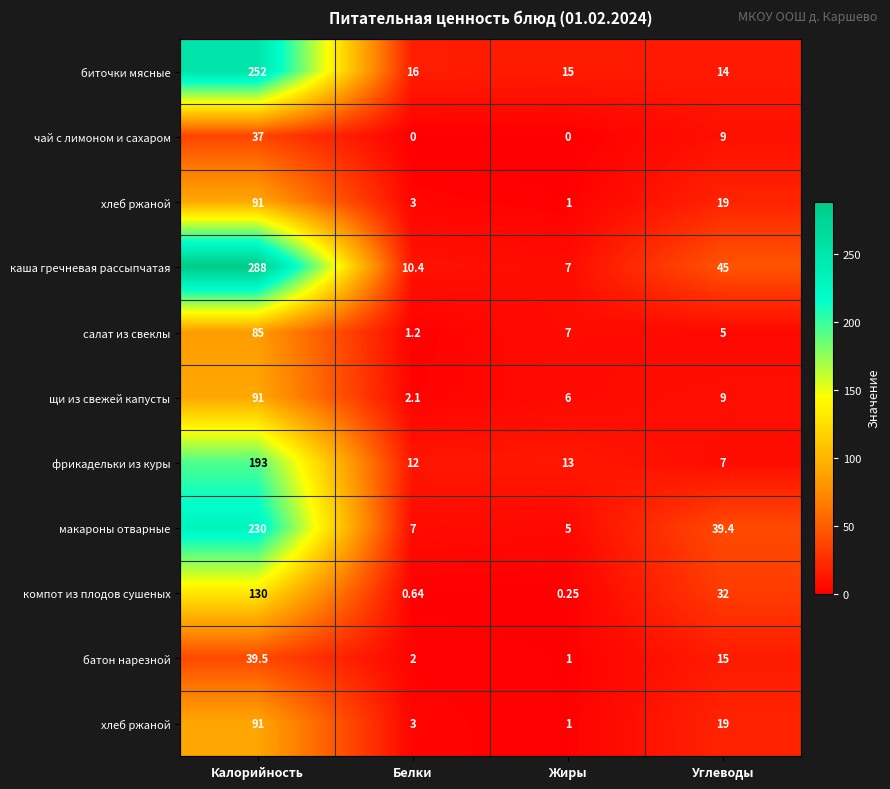

At which category is the sum across all series the highest?

Калорийность